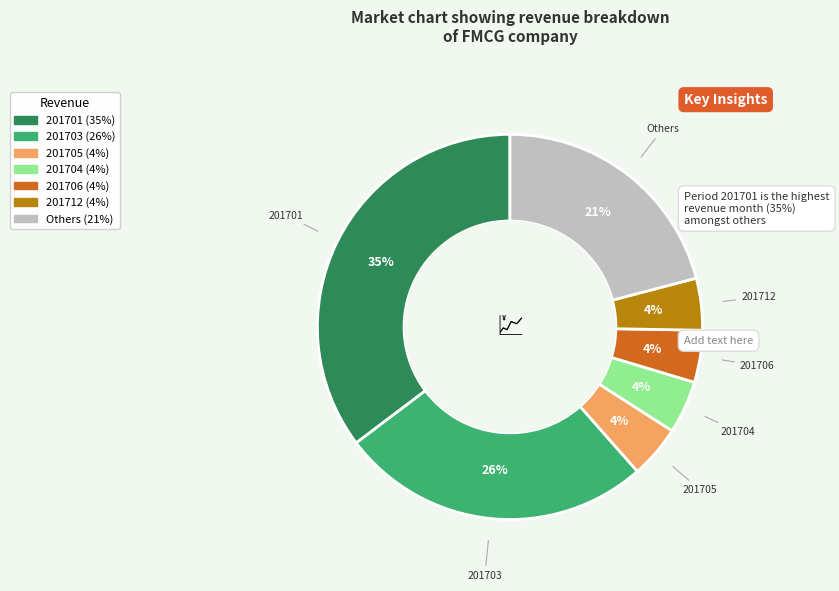

Is there any slice that represents more than half of the pie?

No